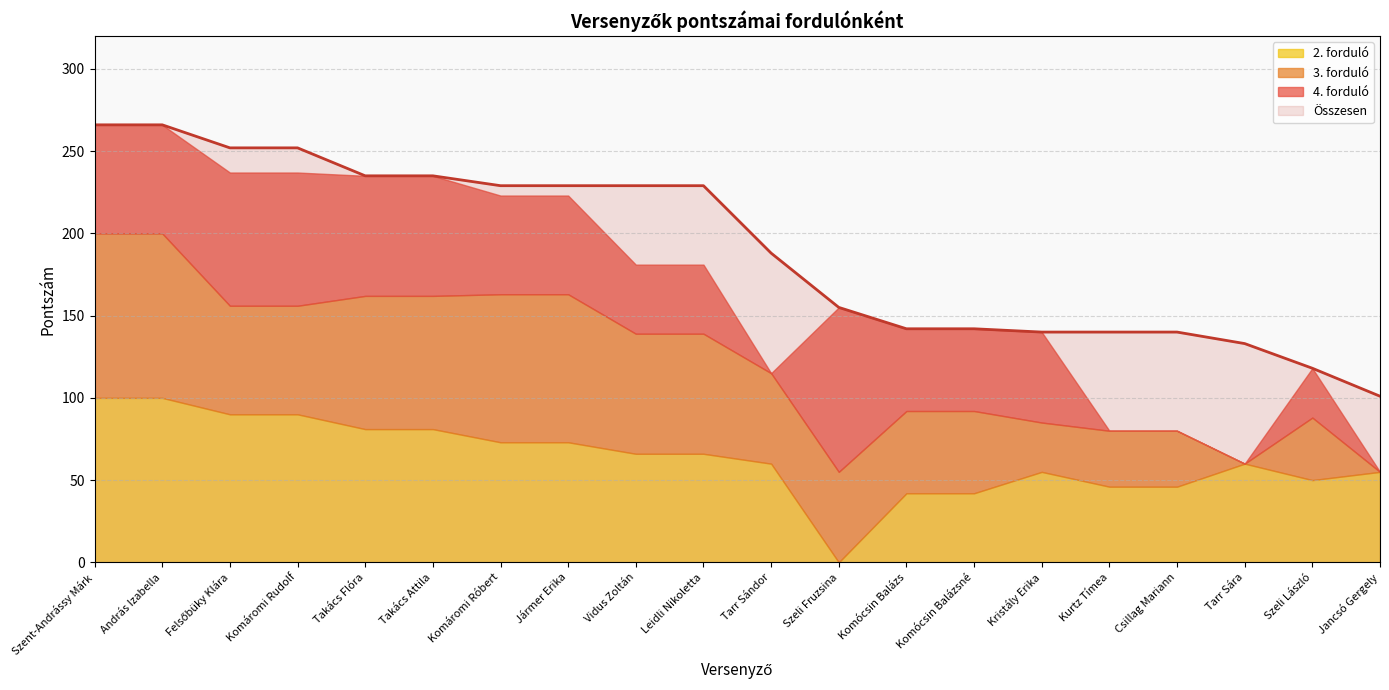

Reading left to right, transcribe all the data shown in this chart.

Összesen: 266	266	252	252	235	235	229	229	229	229	188	155	142	142	140	140	140	133	118	101
4. forduló: 66	66	81	81	73	73	60	60	42	42	0	100	50	50	55	0	0	0	30	0
3. forduló: 100	100	66	66	81	81	90	90	73	73	55	55	50	50	30	34	34	0	38	0
2. forduló: 100	100	90	90	81	81	73	73	66	66	60	0	42	42	55	46	46	60	50	55